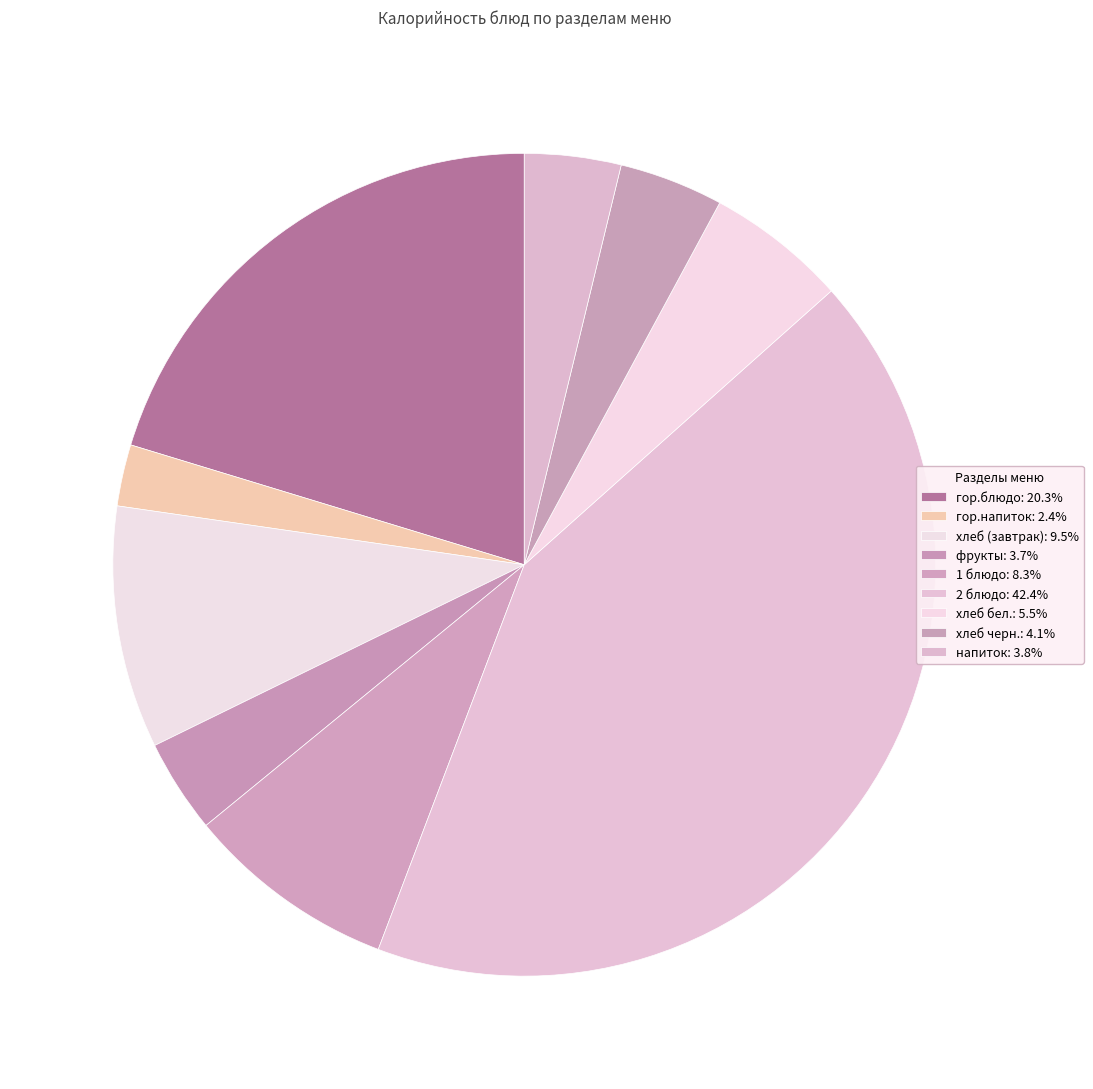

What percentage is the фрукты slice, to the nearest percent?

4%